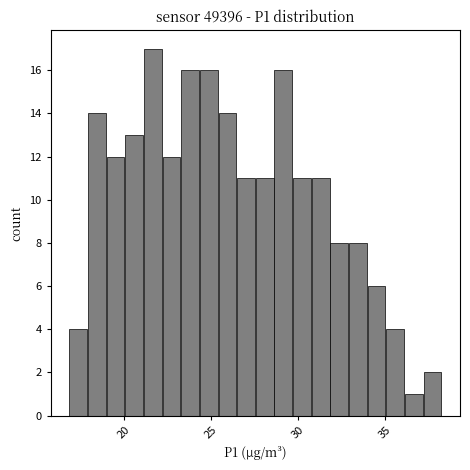

Read against the x-axis, roughly where is the centre of the tallest bar?

21.5